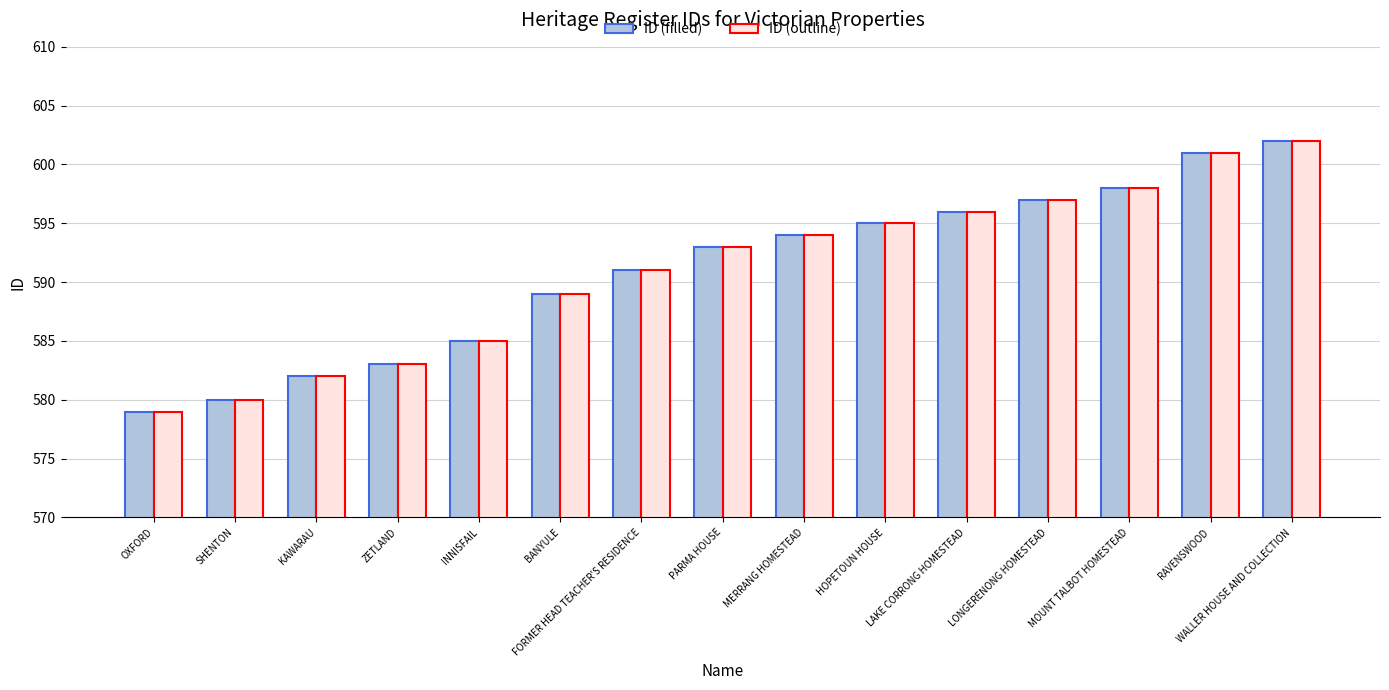

At how many categories does at least one series exceed 587?

10